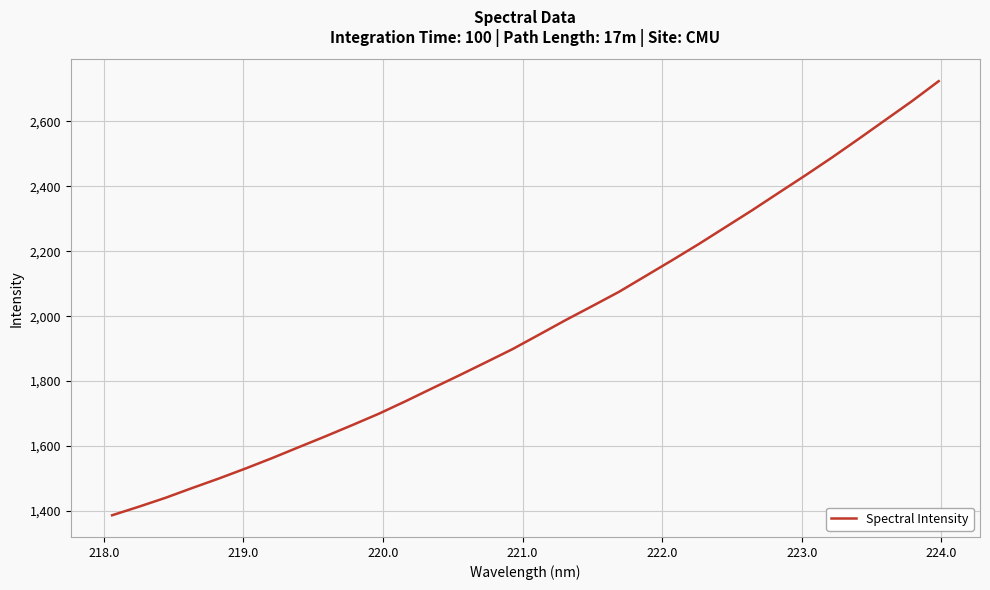

Count the number of data series in this chart.

1